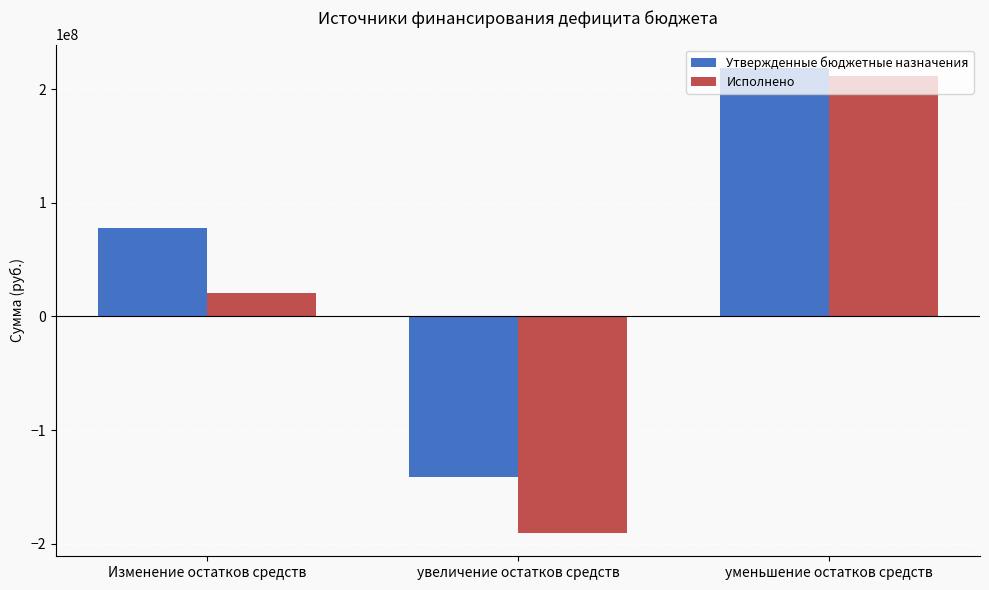

What position from the right is уменьшение остатков средств?

1